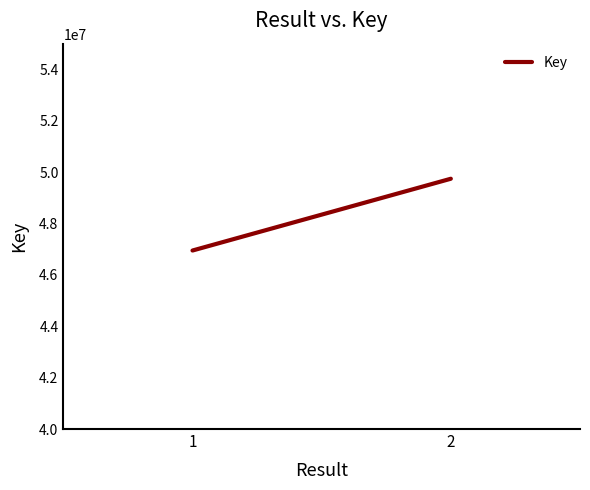

What value does the data have at 1, to the nearest 50?

46948500